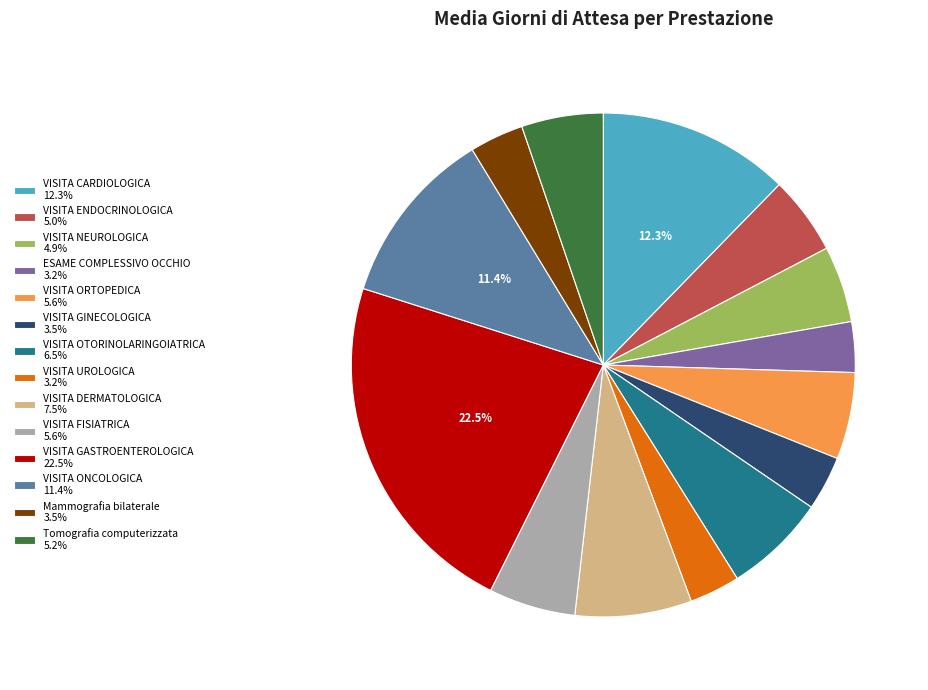

Which slice is the largest?

VISITA GASTROENTEROLOGICA